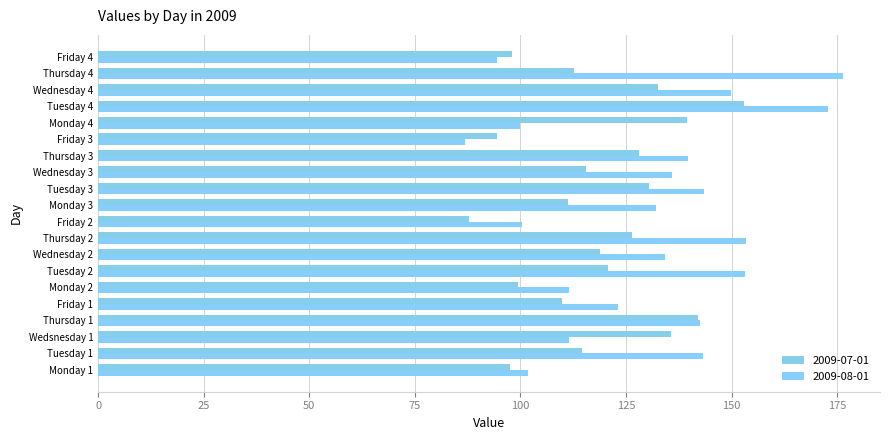

Is the value of 2009-08-01 at Monday 1 greater than the value of 2009-07-01 at Monday 1?

Yes